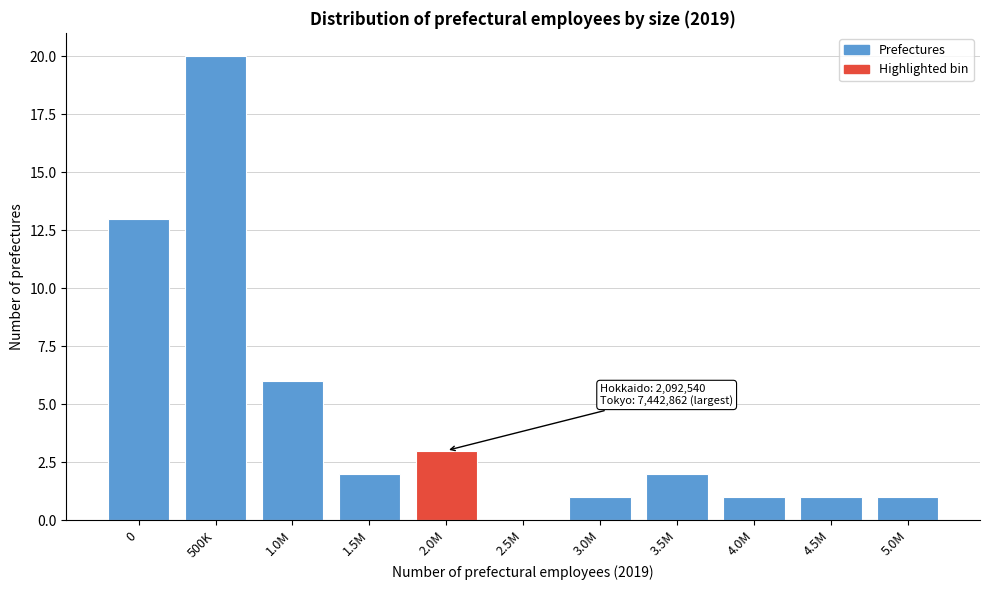

Reading left to right, extract all data points from this chart.

0=13	500K=20	1.0M=6	1.5M=2	2.0M=3	2.5M=0	3.0M=1	3.5M=2	4.0M=1	4.5M=1	5.0M=1